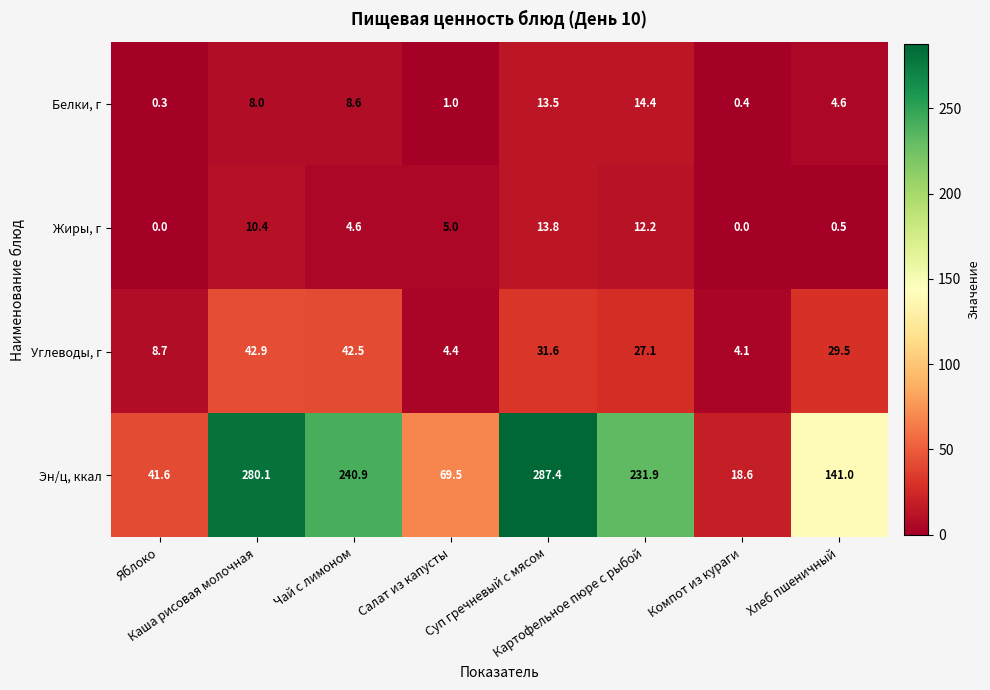

What is the total value across all series at Хлеб пшеничный?

175.6